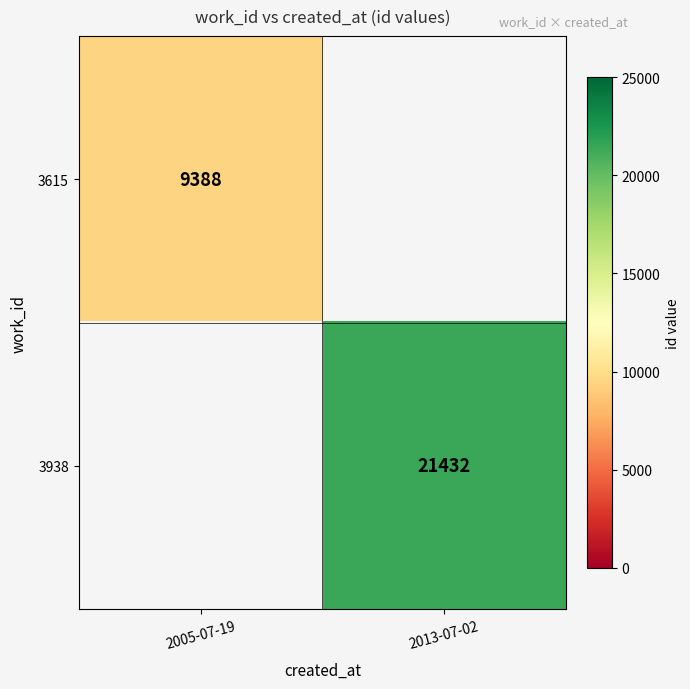

True or false: 3938 has a value of 28218 at 2013-07-02.

False